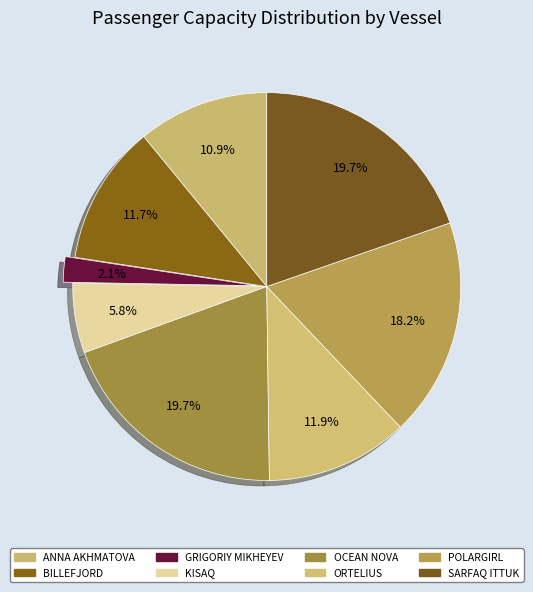

Is it true that OCEAN NOVA is 20% of the pie?

True